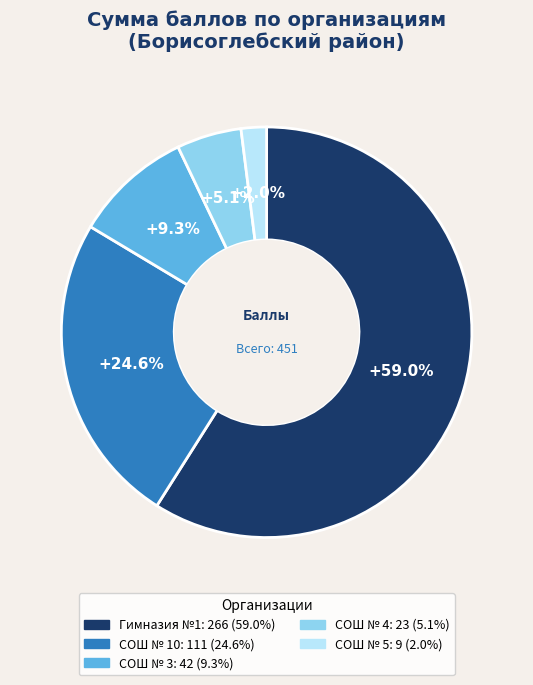

Is there a majority slice in this chart?

Yes